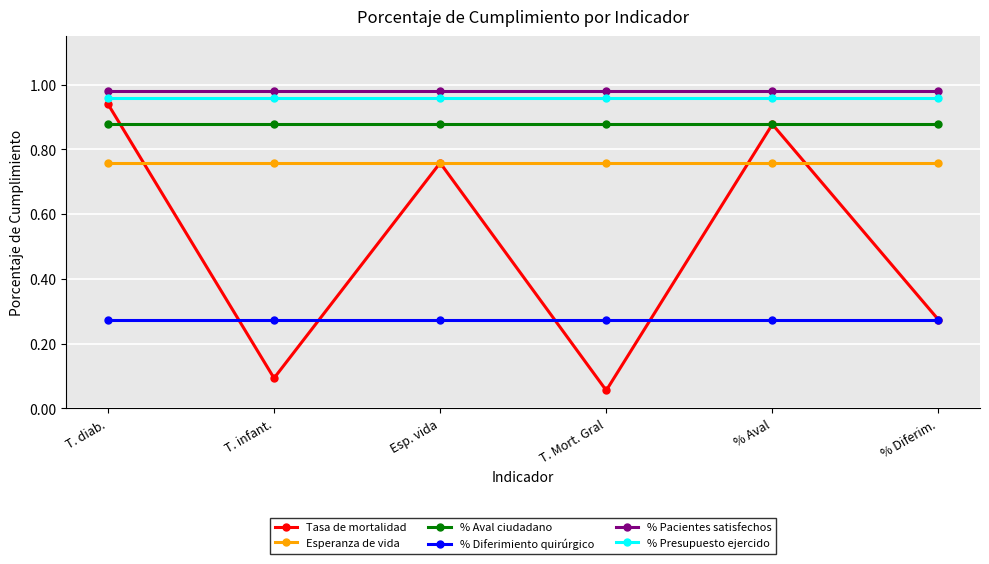

What is the spread (max minus min) of values at T. diab.?

0.7